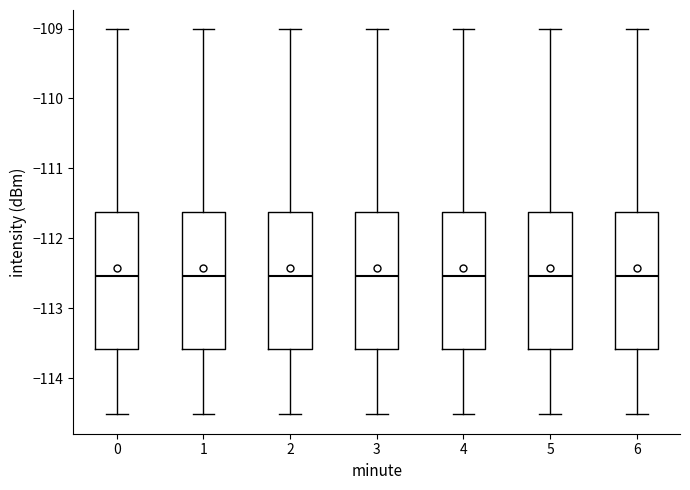

Reading left to right, transcribe this box plot: for each box, give where its median line is, the range the box spans, and where its two whiskers end, as read against the y-axis. The values are not printed on the chart, so give them approximately, as read against the axis.

0: median -112.5, box -113.6 to -111.6, whiskers -114.5 to -109.0
1: median -112.5, box -113.6 to -111.6, whiskers -114.5 to -109.0
2: median -112.5, box -113.6 to -111.6, whiskers -114.5 to -109.0
3: median -112.5, box -113.6 to -111.6, whiskers -114.5 to -109.0
4: median -112.5, box -113.6 to -111.6, whiskers -114.5 to -109.0
5: median -112.5, box -113.6 to -111.6, whiskers -114.5 to -109.0
6: median -112.5, box -113.6 to -111.6, whiskers -114.5 to -109.0